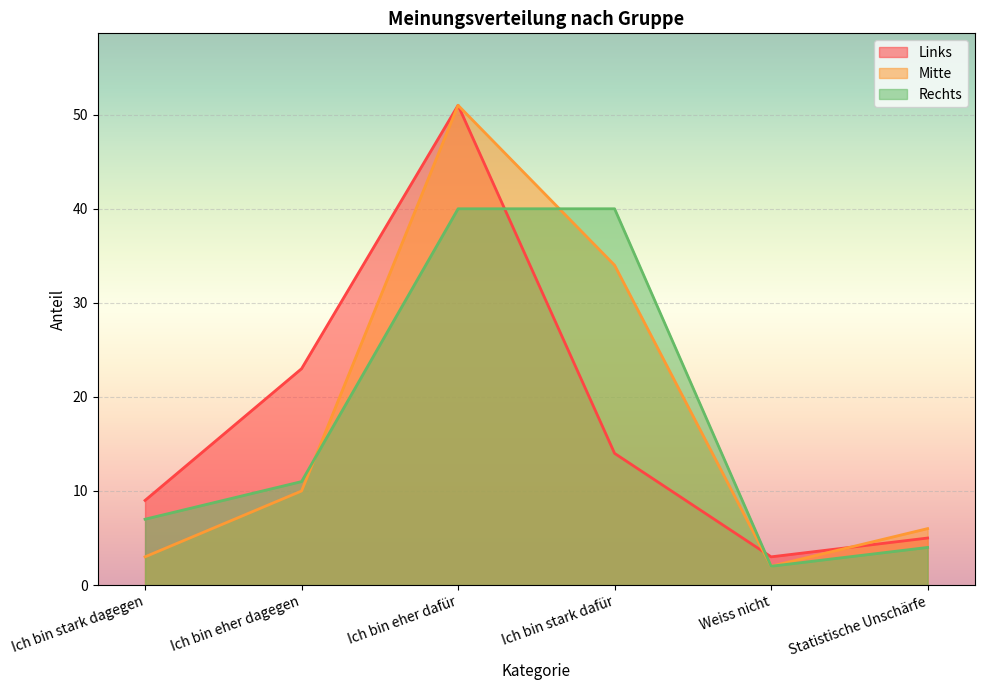

Which series has the largest total across all categories?

Mitte